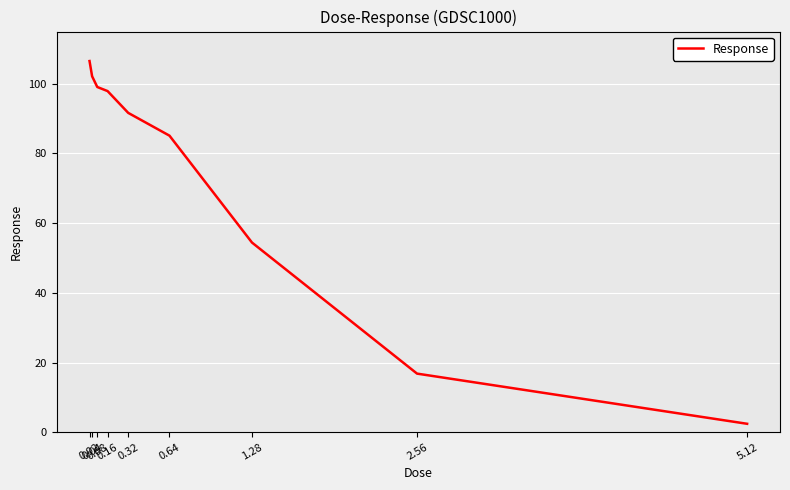

Reading right to left, list all the values displayed in this chart.

5.12=2.4	2.56=16.8	1.28=54.4	0.64=85.1	0.32=91.7	0.16=97.9	0.08=99.1	0.04=102.2	0.02=106.5